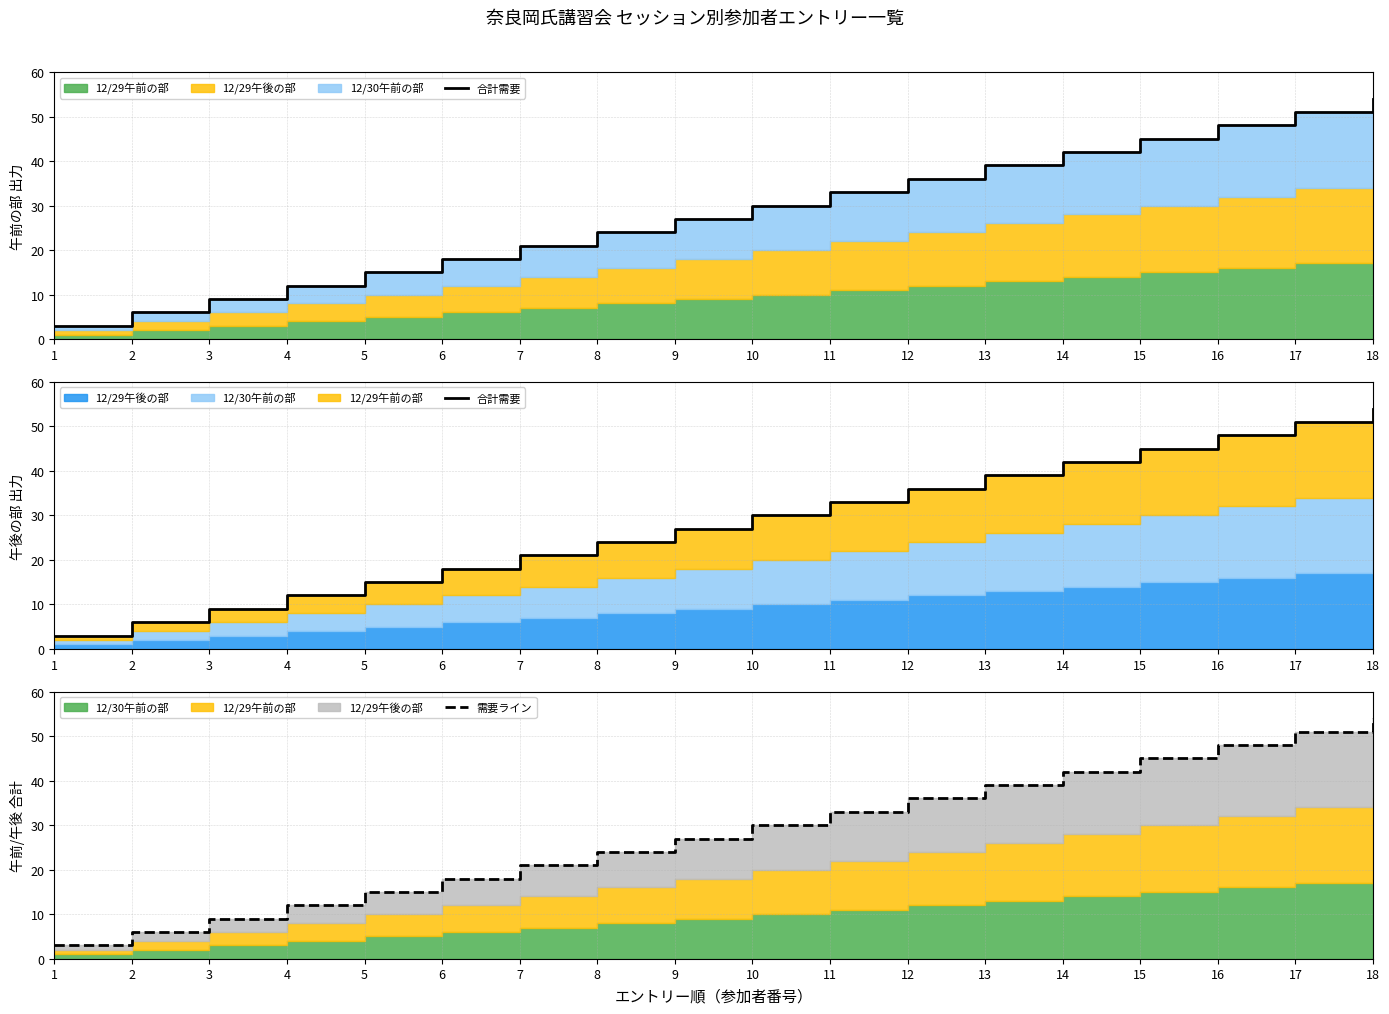

What value does the 需要ライン series have at 16, to the nearest 10?

50